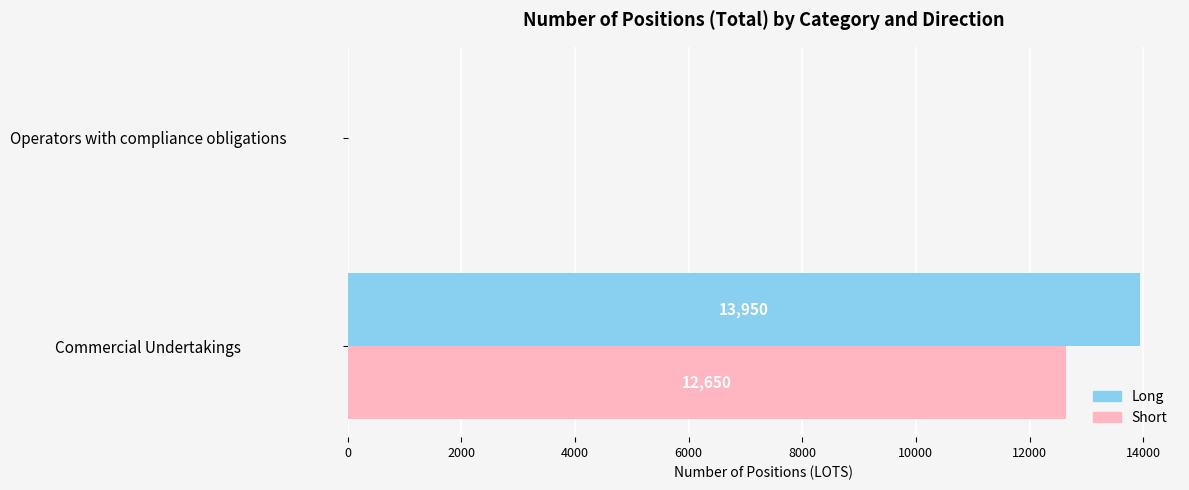

What is the average value of the Short series?

6325